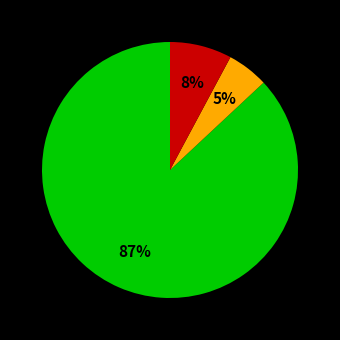

Is there a majority slice in this chart?

Yes